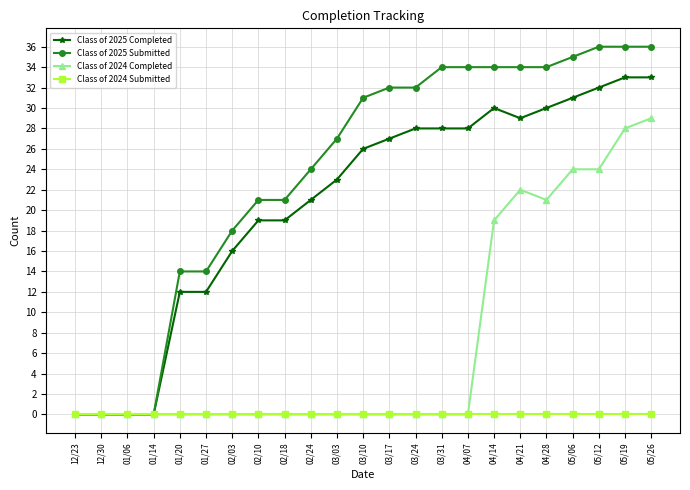

Which category has the highest value in the Class of 2024 Completed series?

05/26